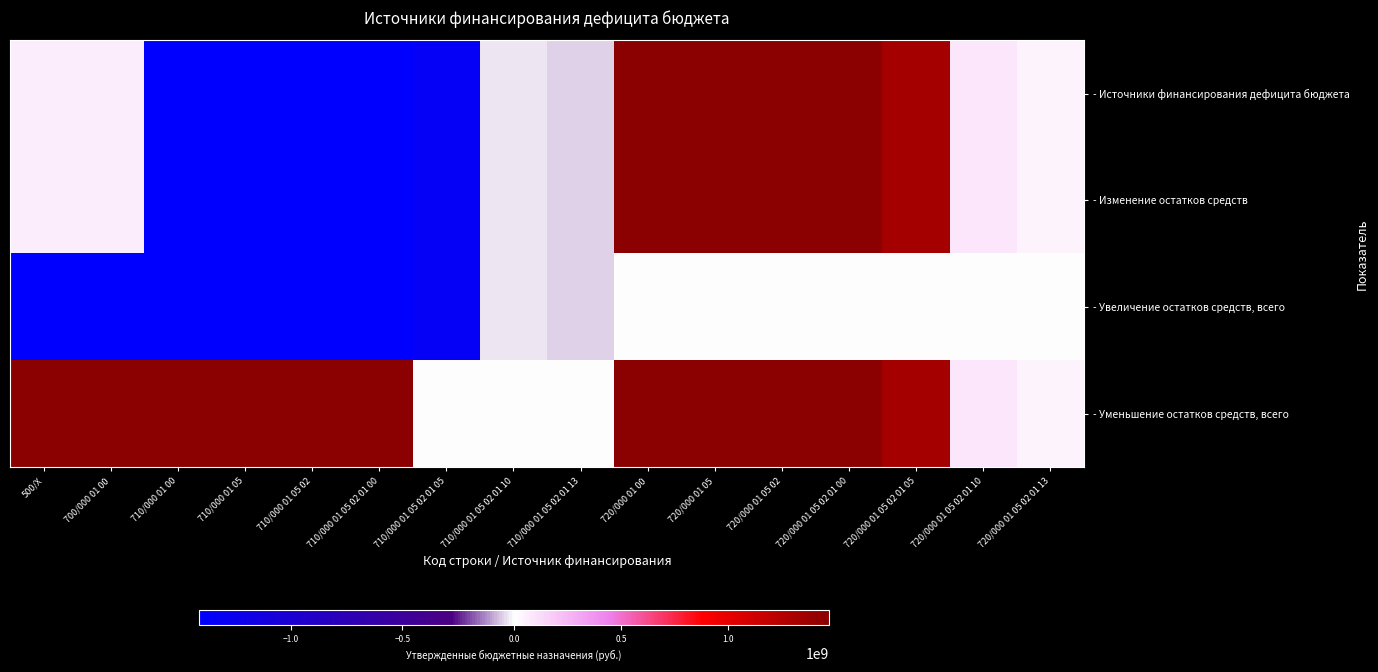

Reading left to right, what are all the values shown in this chart?

- Источники финансирования дефицита бюджета: 500/Х=65989300	700/000 01 00=65989300	710/000 01 00=-1409463800	710/000 01 05=-1409463800	710/000 01 05 02=-1409463800	710/000 01 05 02 01 00=-1409463800	710/000 01 05 02 01 05=-1329265100	710/000 01 05 02 01 10=-30660600	710/000 01 05 02 01 13=-49538100	720/000 01 00=1475453100	720/000 01 05=1475453100	720/000 01 05 02=1475453100	720/000 01 05 02 01 00=1475453100	720/000 01 05 02 01 05=1346080200	720/000 01 05 02 01 10=84405700	720/000 01 05 02 01 13=44967200
- Изменение остатков средств: 500/Х=65989300	700/000 01 00=65989300	710/000 01 00=-1409463800	710/000 01 05=-1409463800	710/000 01 05 02=-1409463800	710/000 01 05 02 01 00=-1409463800	710/000 01 05 02 01 05=-1329265100	710/000 01 05 02 01 10=-30660600	710/000 01 05 02 01 13=-49538100	720/000 01 00=1475453100	720/000 01 05=1475453100	720/000 01 05 02=1475453100	720/000 01 05 02 01 00=1475453100	720/000 01 05 02 01 05=1346080200	720/000 01 05 02 01 10=84405700	720/000 01 05 02 01 13=44967200
- Увеличение остатков средств, всего: 500/Х=-1409463800	700/000 01 00=-1409463800	710/000 01 00=-1409463800	710/000 01 05=-1409463800	710/000 01 05 02=-1409463800	710/000 01 05 02 01 00=-1409463800	710/000 01 05 02 01 05=-1329265100	710/000 01 05 02 01 10=-30660600	710/000 01 05 02 01 13=-49538100	720/000 01 00=0	720/000 01 05=0	720/000 01 05 02=0	720/000 01 05 02 01 00=0	720/000 01 05 02 01 05=0	720/000 01 05 02 01 10=0	720/000 01 05 02 01 13=0
- Уменьшение остатков средств, всего: 500/Х=1475453100	700/000 01 00=1475453100	710/000 01 00=1475453100	710/000 01 05=1475453100	710/000 01 05 02=1475453100	710/000 01 05 02 01 00=1475453100	710/000 01 05 02 01 05=0	710/000 01 05 02 01 10=0	710/000 01 05 02 01 13=0	720/000 01 00=1475453100	720/000 01 05=1475453100	720/000 01 05 02=1475453100	720/000 01 05 02 01 00=1475453100	720/000 01 05 02 01 05=1346080200	720/000 01 05 02 01 10=84405700	720/000 01 05 02 01 13=44967200